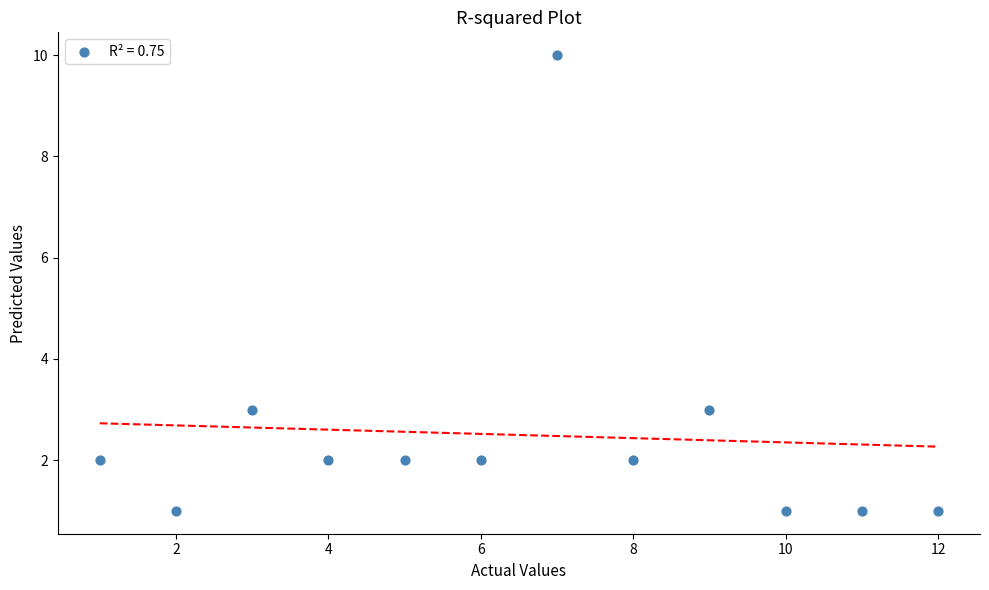

What is the average X value?

6